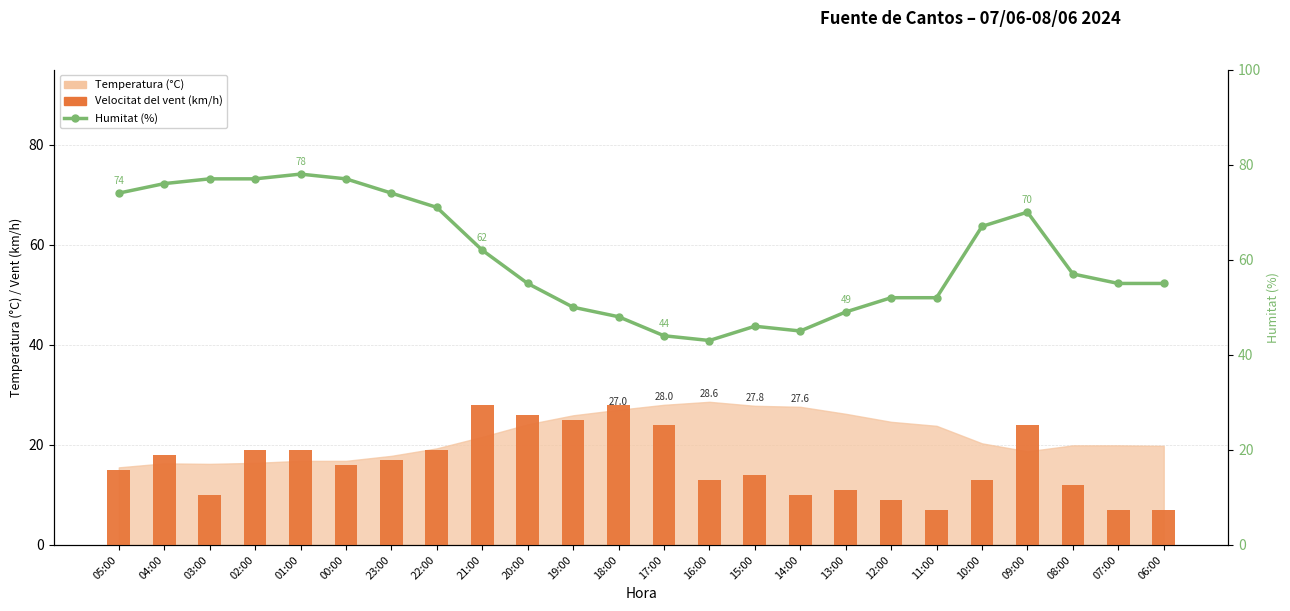

What is the sum of all Velocitat del vent (km/h) values?

391